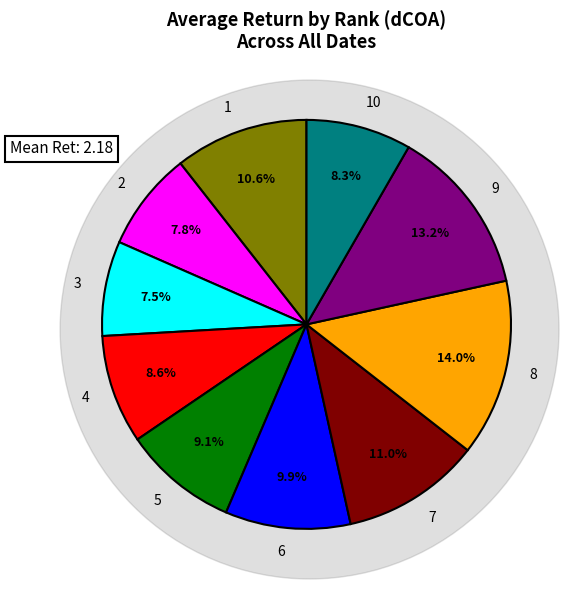

Count the number of slices in the pie.

10